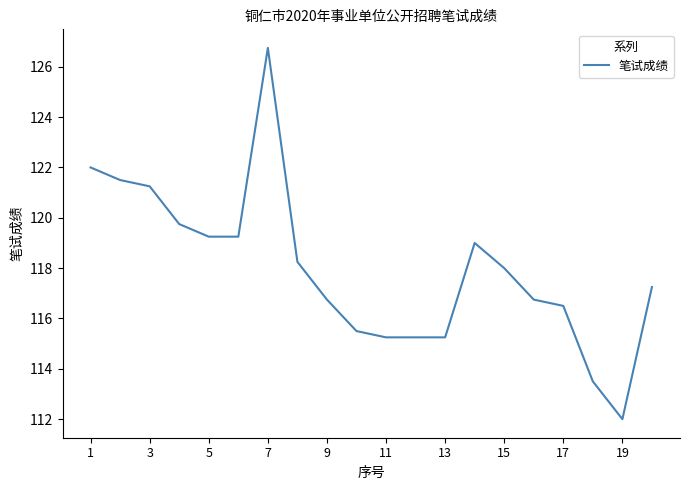

What is the maximum value shown in the chart?

126.8